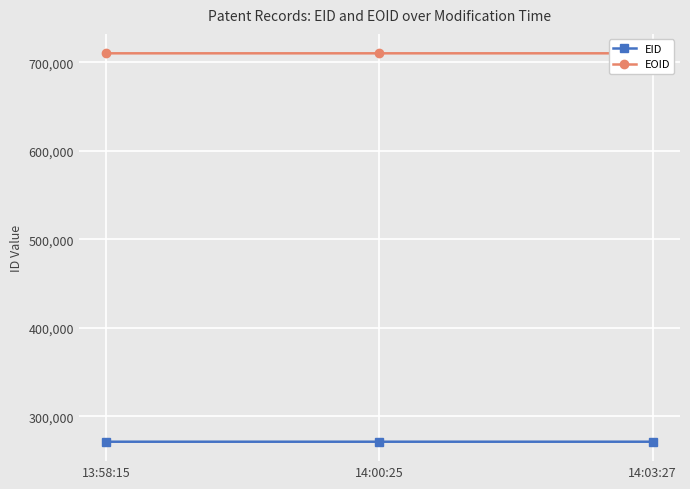

How many data points in EOID are less than 710168?

1